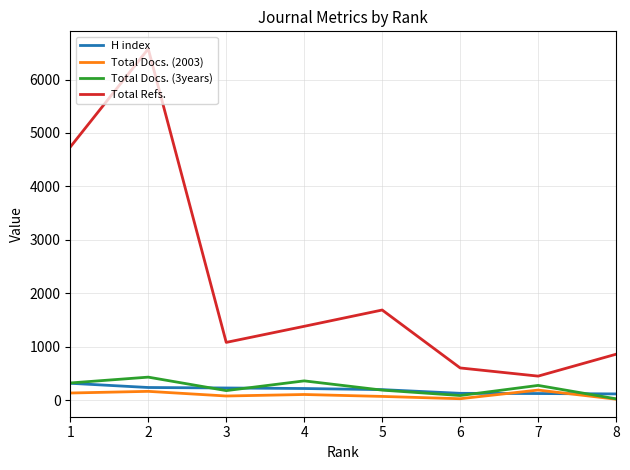

The value of Total Refs. at 4 is 1382. True or false?

True